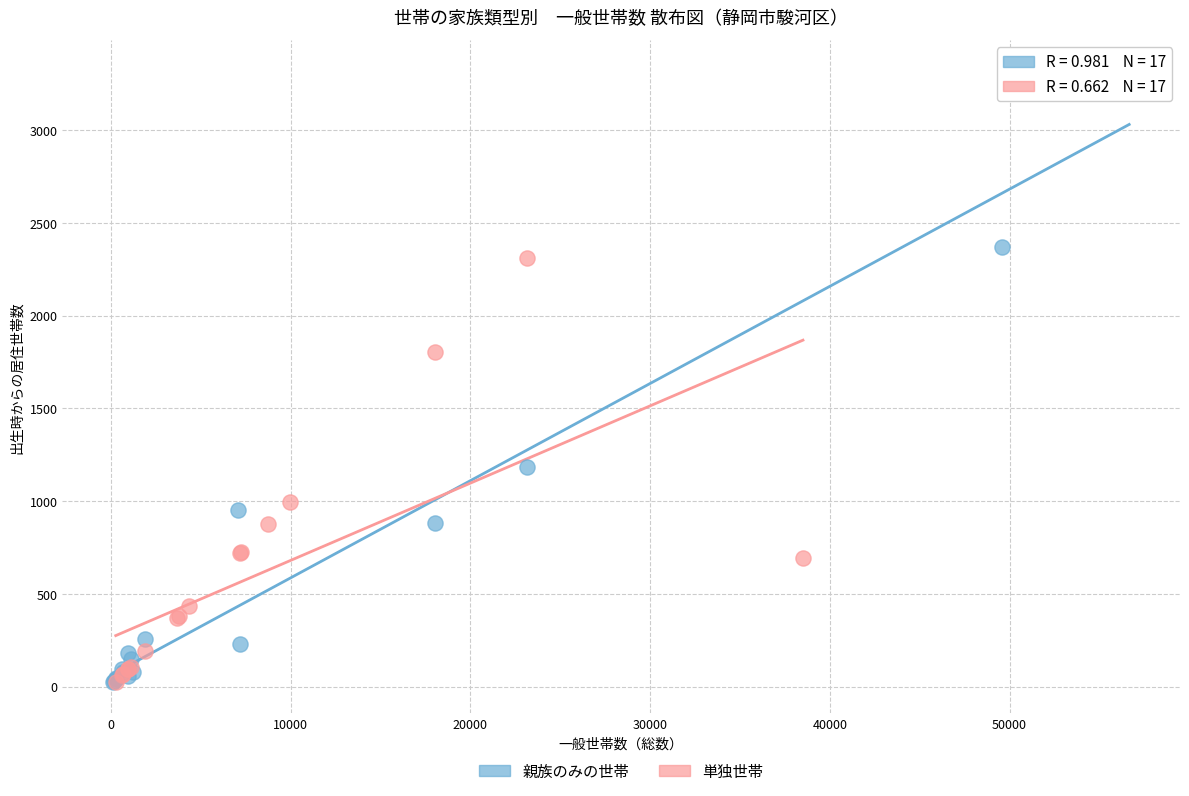

What are all the series names shown in the legend?

親族のみの世帯, 単独世帯